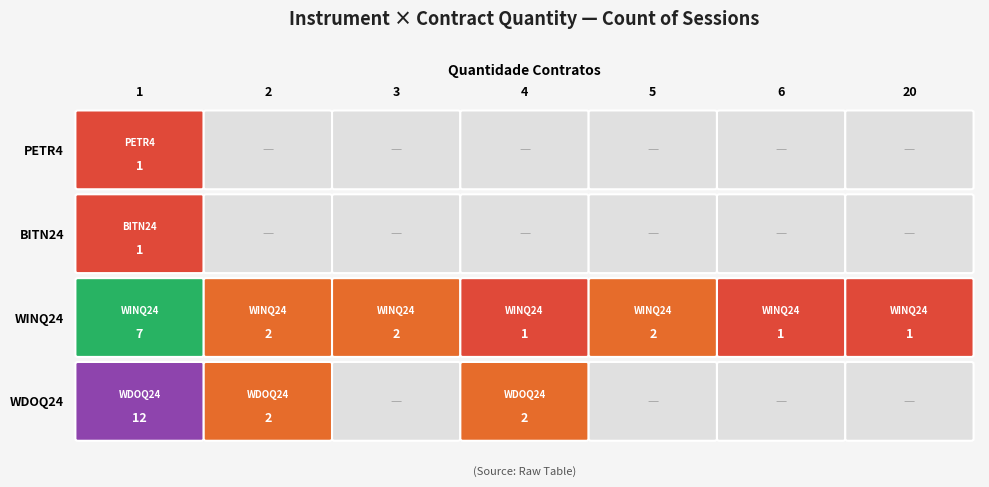

The value of PETR4 at 11 is 0. True or false?

True